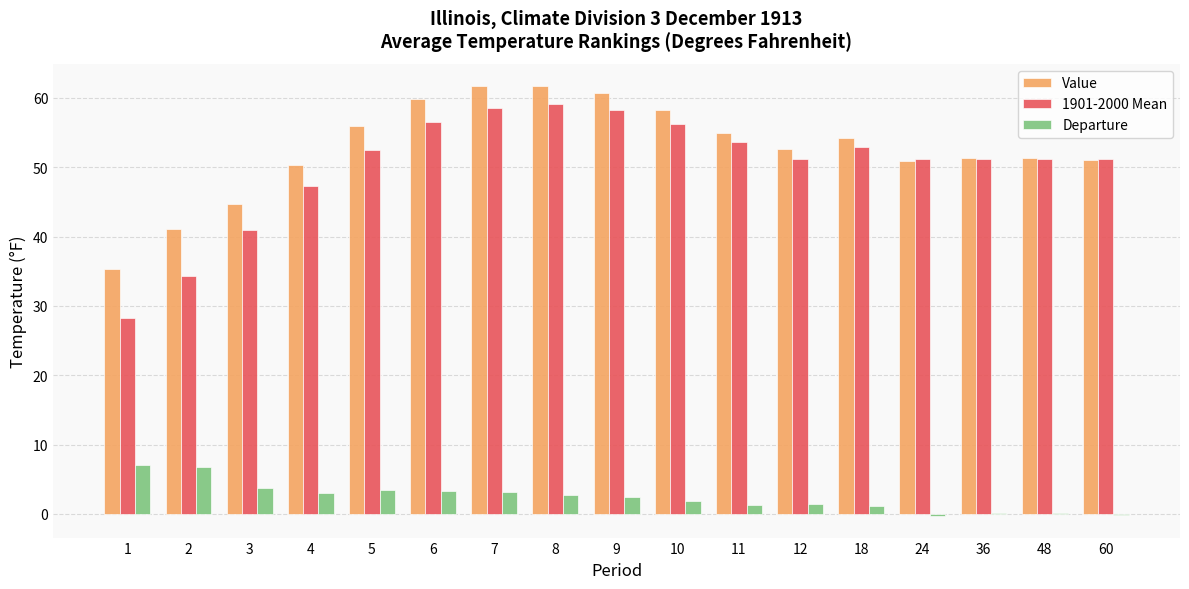

Is the value of Value at 8 greater than the value of Departure at 1?

Yes